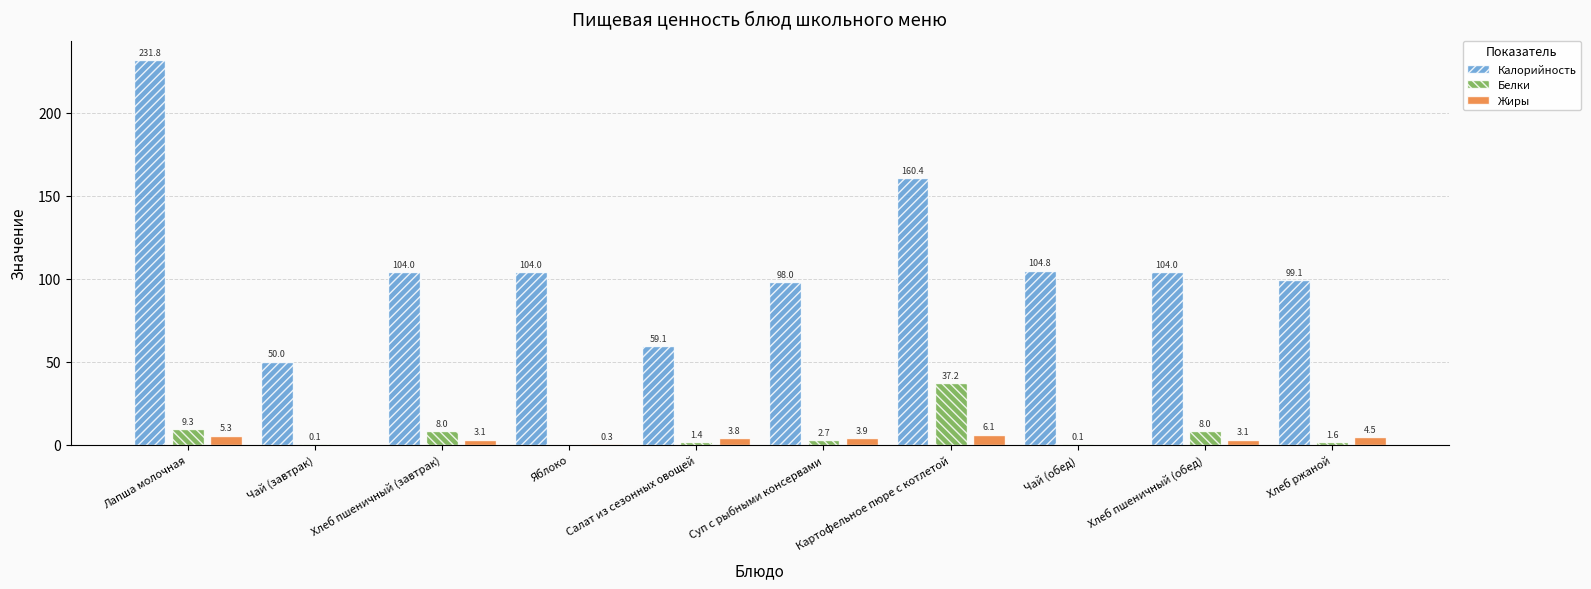

The value of Калорийность at Хлеб пшеничный (обед) is 36.7. True or false?

False